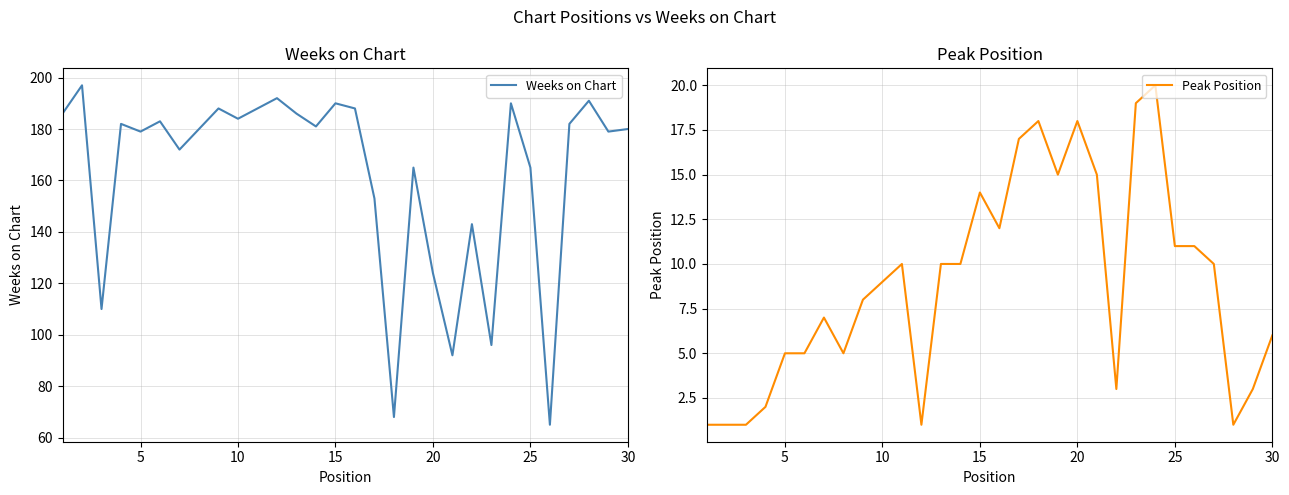

What is the lowest value of the Weeks on Chart series?

65